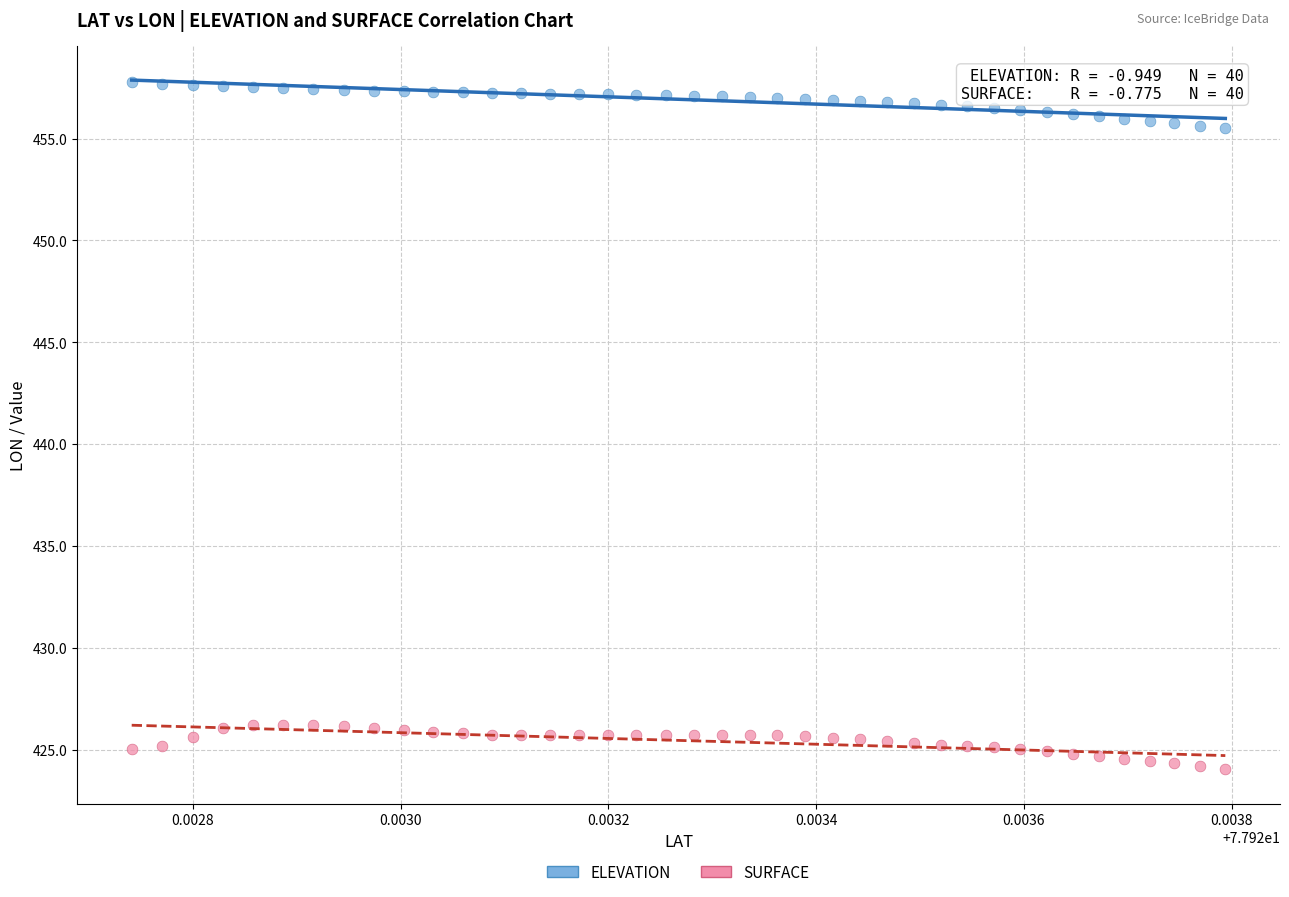

Which series reaches the maximum Y coordinate?

ELEVATION